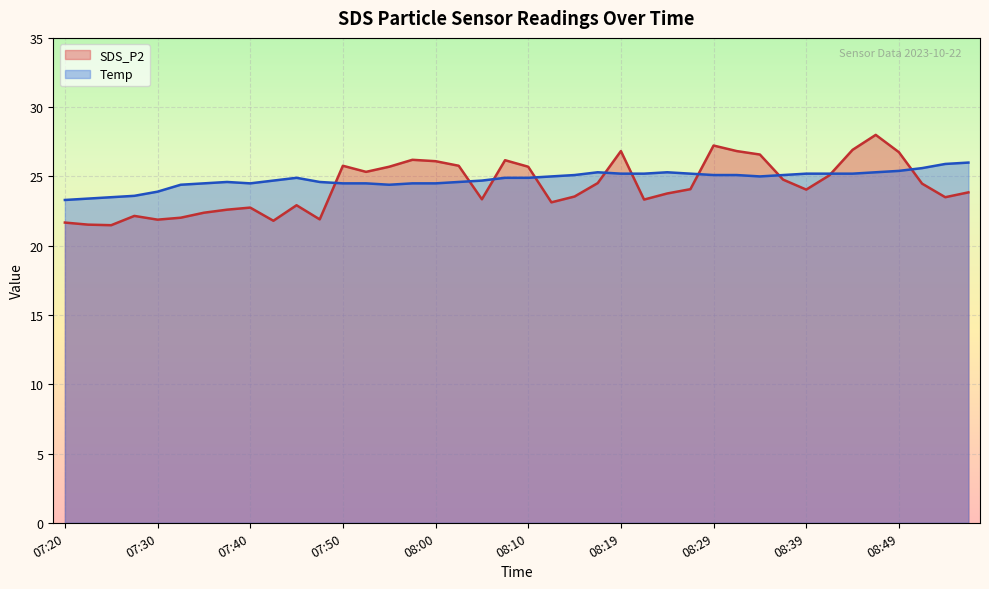

How many interior local peaks does the Temp series have?

4